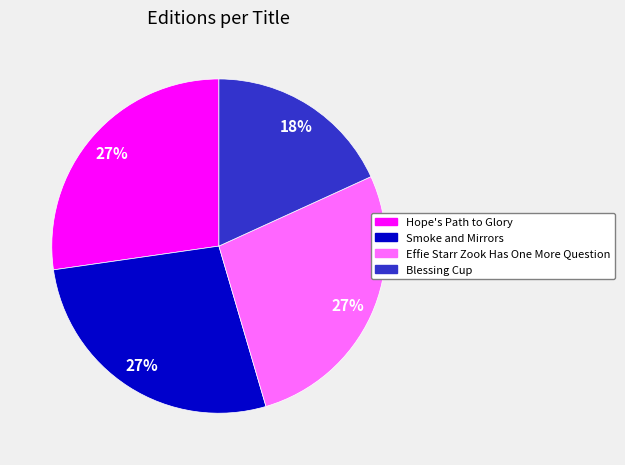

True or false: Effie Starr Zook Has One More Question accounts for 15% of the total.

False